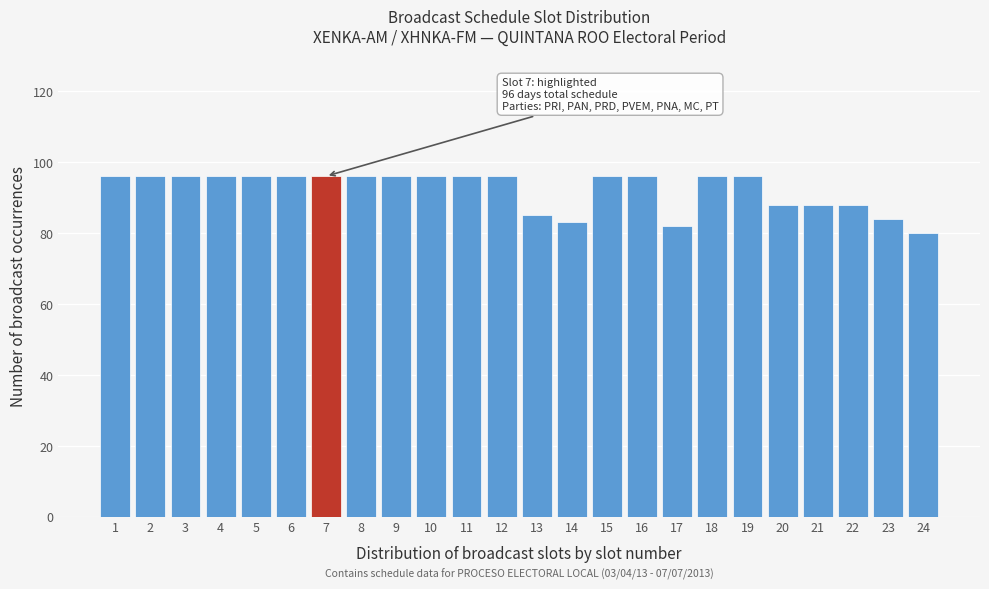

Reading left to right, what are all the values shown in this chart?

1=96	2=96	3=96	4=96	5=96	6=96	7=96	8=96	9=96	10=96	11=96	12=96	13=85	14=83	15=96	16=96	17=82	18=96	19=96	20=88	21=88	22=88	23=84	24=80